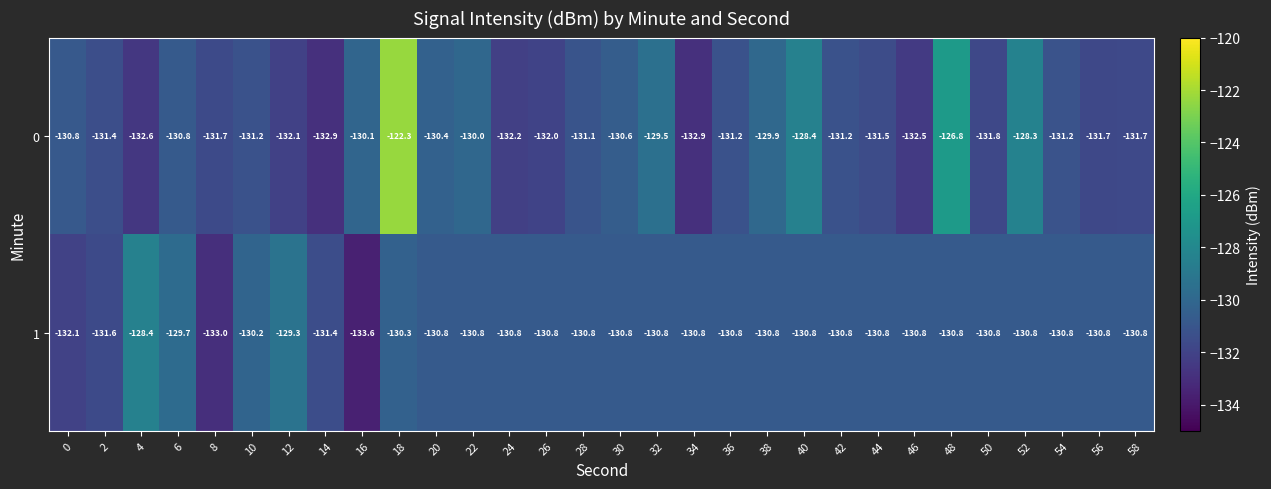

True or false: 1 has a value of -51.6 at 12.

False